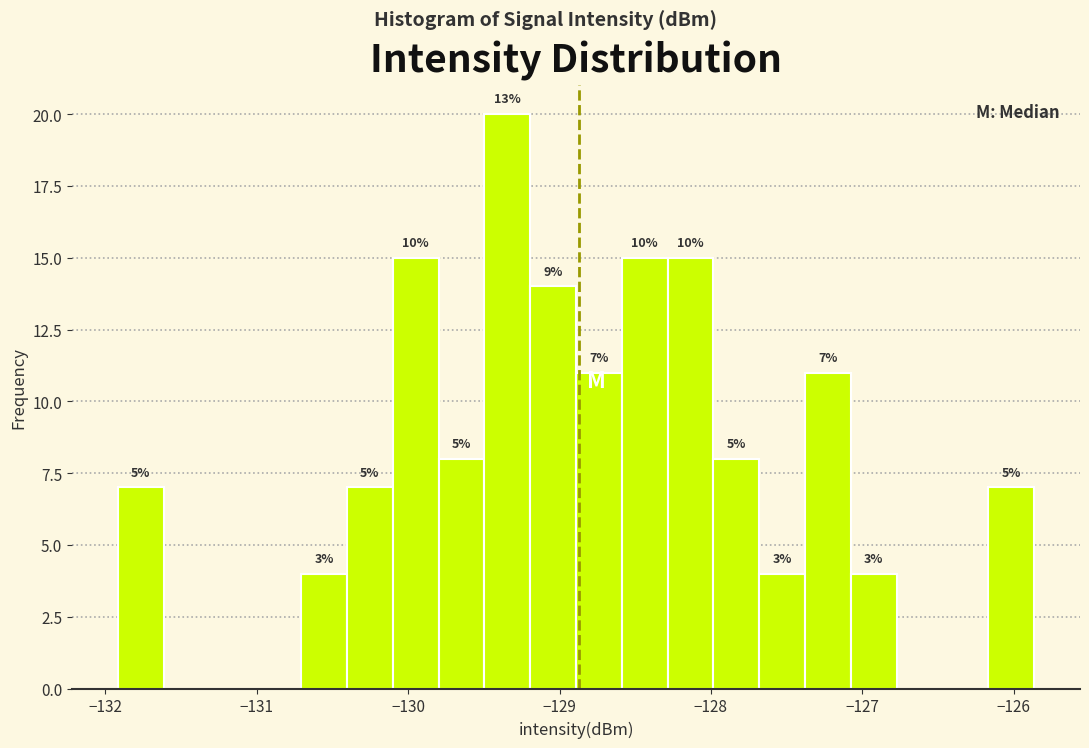

Read against the x-axis, roughly where is the centre of the tallest bar?

-129.3